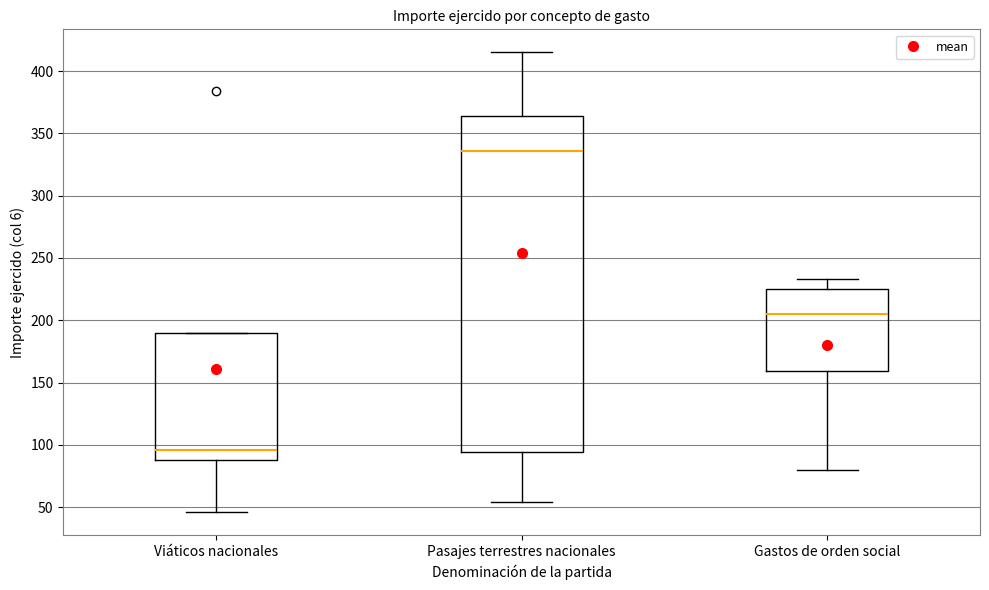

Reading left to right, read every box against the y-axis: the position of its median line, the range the box covers, and the ends of its whiskers. The values are not printed on the chart, so give them approximately, as read against the axis.

Viáticos nacionales: median 95, box 90 to 190, whiskers 45 to 190
Pasajes terrestres nacionales: median 335, box 95 to 365, whiskers 55 to 415
Gastos de orden social: median 205, box 160 to 225, whiskers 80 to 235